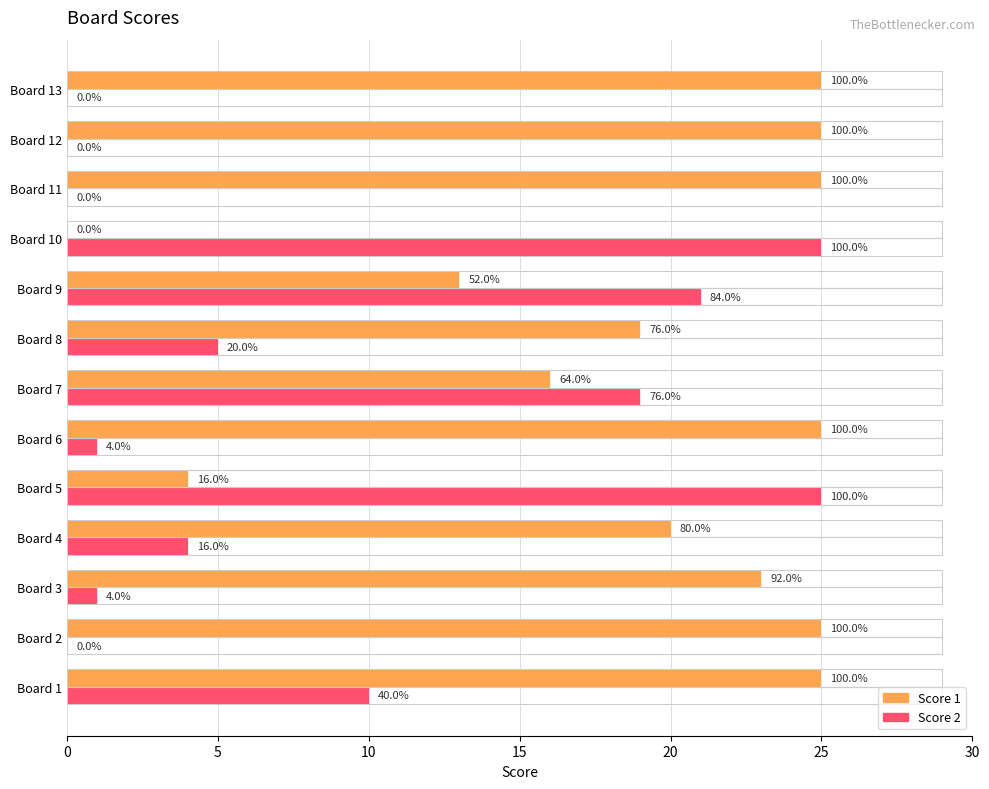

What is the average value of the Score 1 series?

19